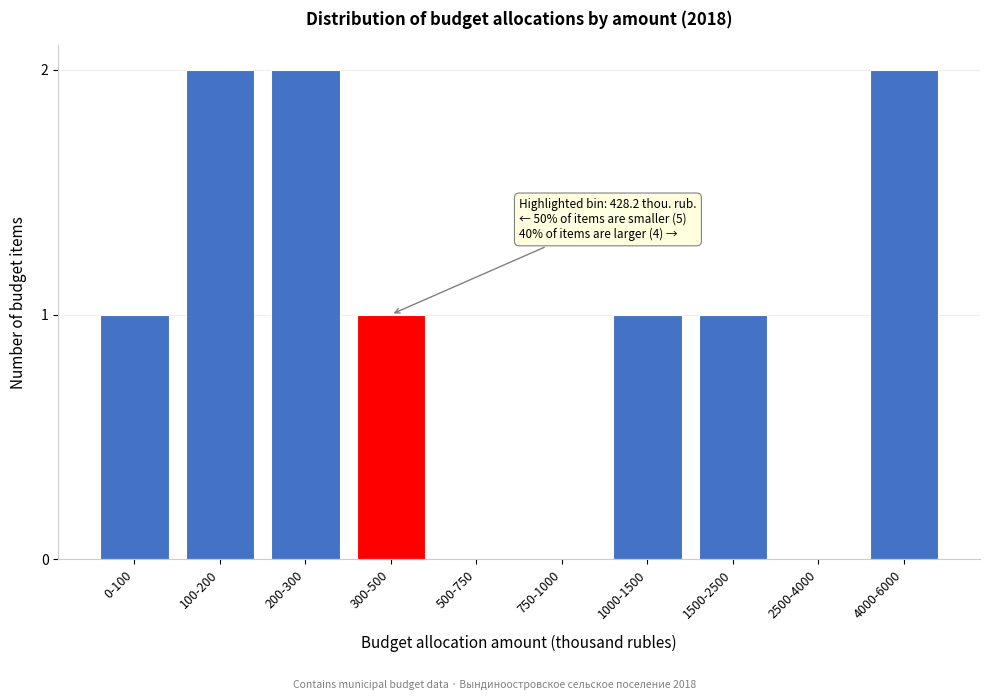

Reading right to left, transcribe all the data shown in this chart.

4000-6000=2	2500-4000=0	1500-2500=1	1000-1500=1	750-1000=0	500-750=0	300-500=1	200-300=2	100-200=2	0-100=1